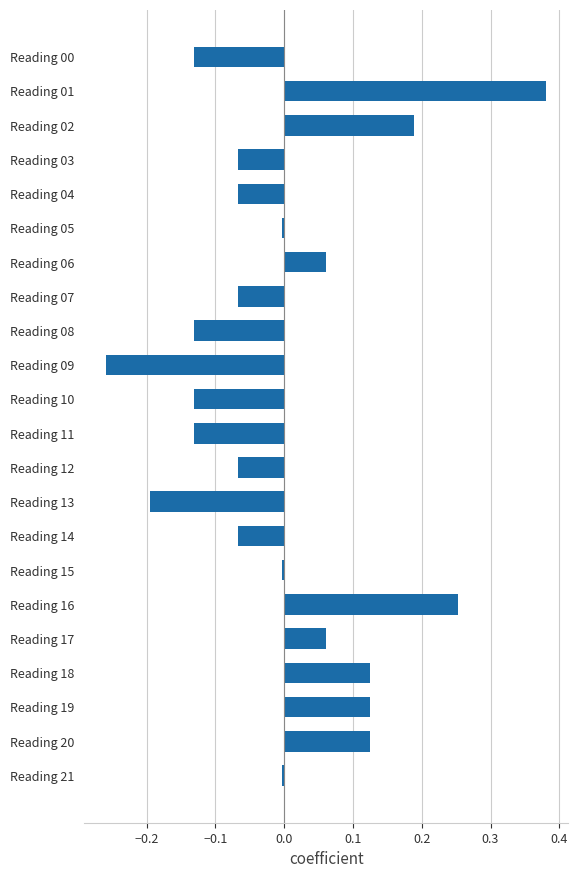

The value at Reading 18 is 0.2. True or false?

False